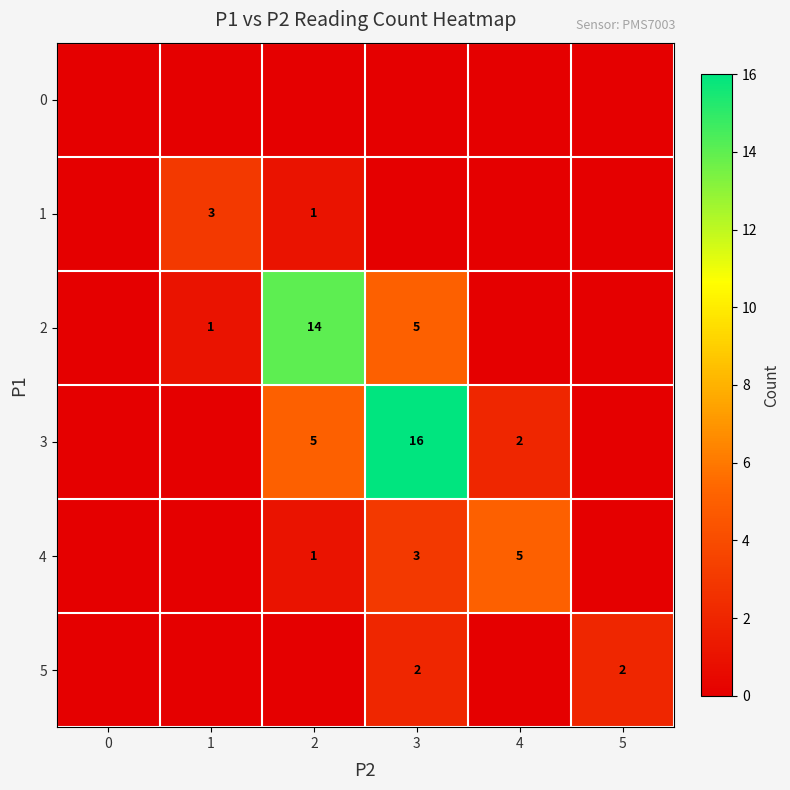

Is it true that 3 equals 4 at 3?

False